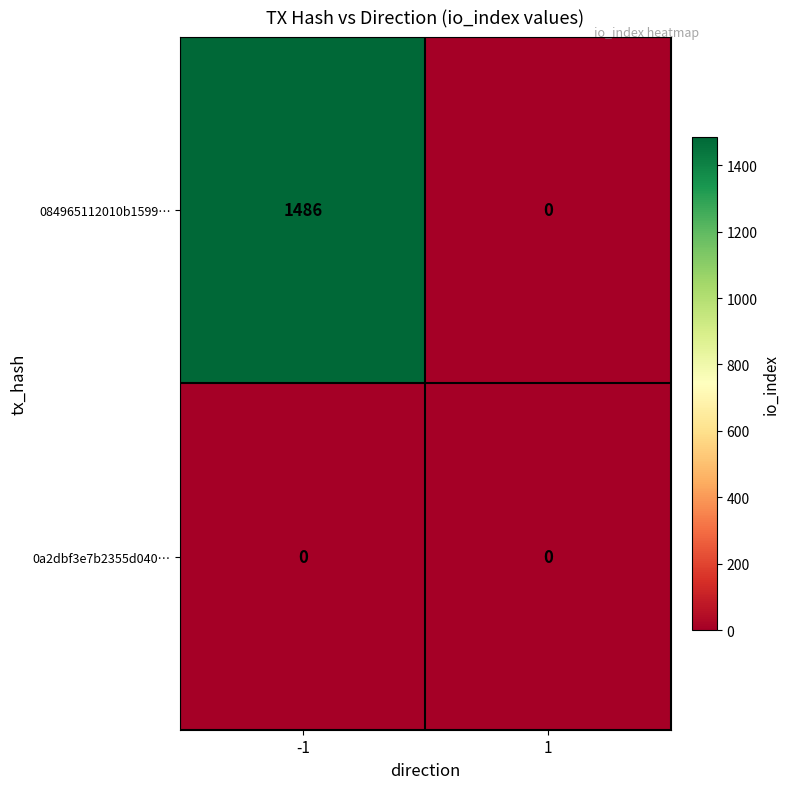

What is the total value across all series at -1?

1486